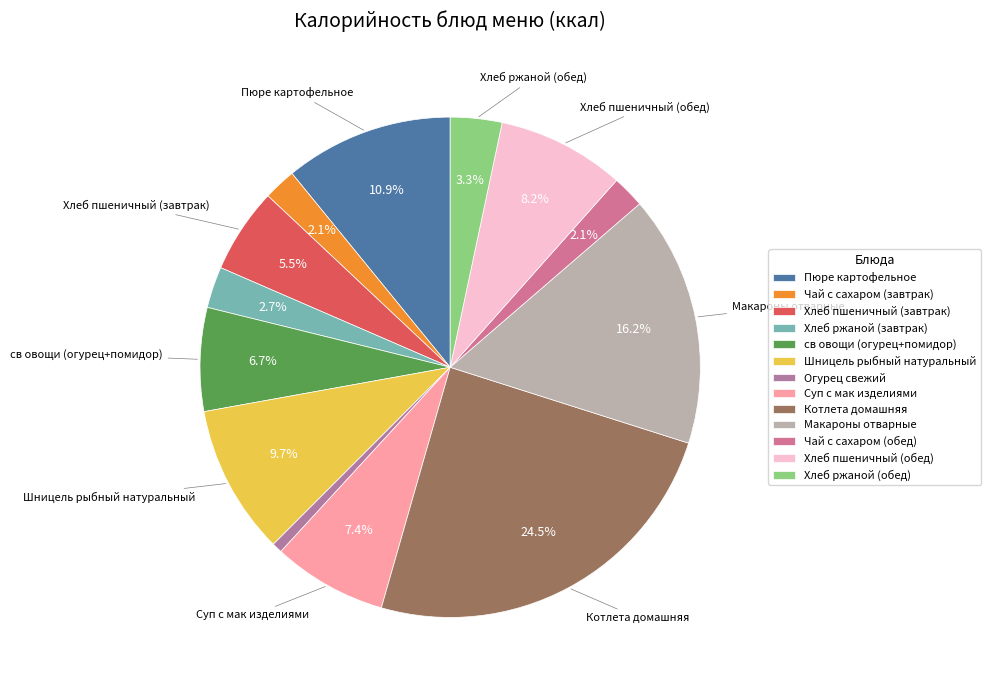

To the nearest percent, what is the average slice percentage?

8%